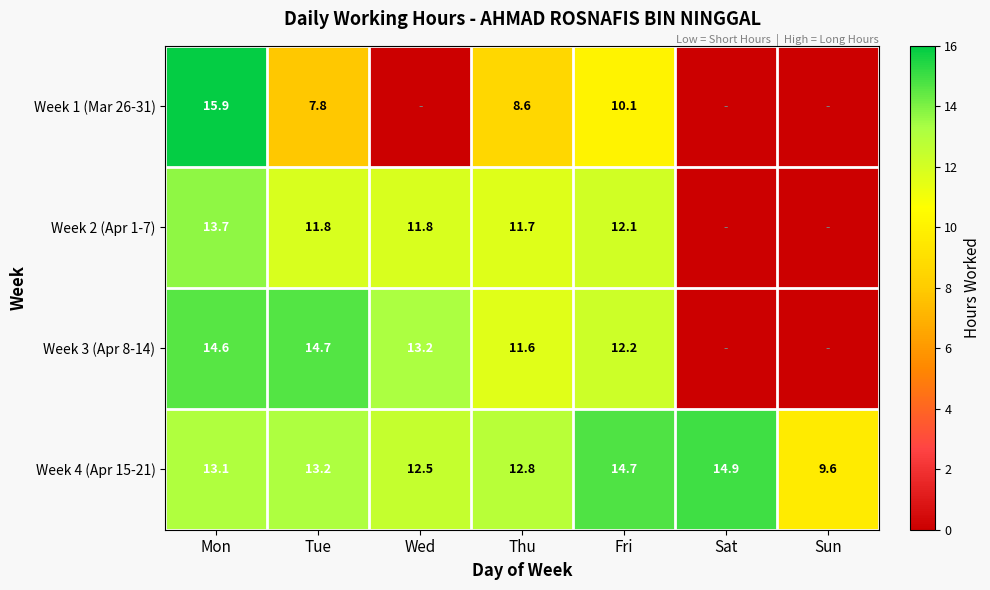

Rank the categories by Week 4 (Apr 15-21) value from lowest to highest.

Sun, Wed, Thu, Mon, Tue, Fri, Sat